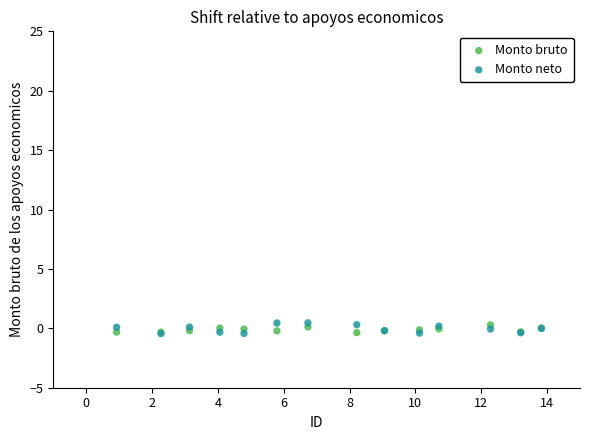

What are all the series names shown in the legend?

Monto bruto, Monto neto